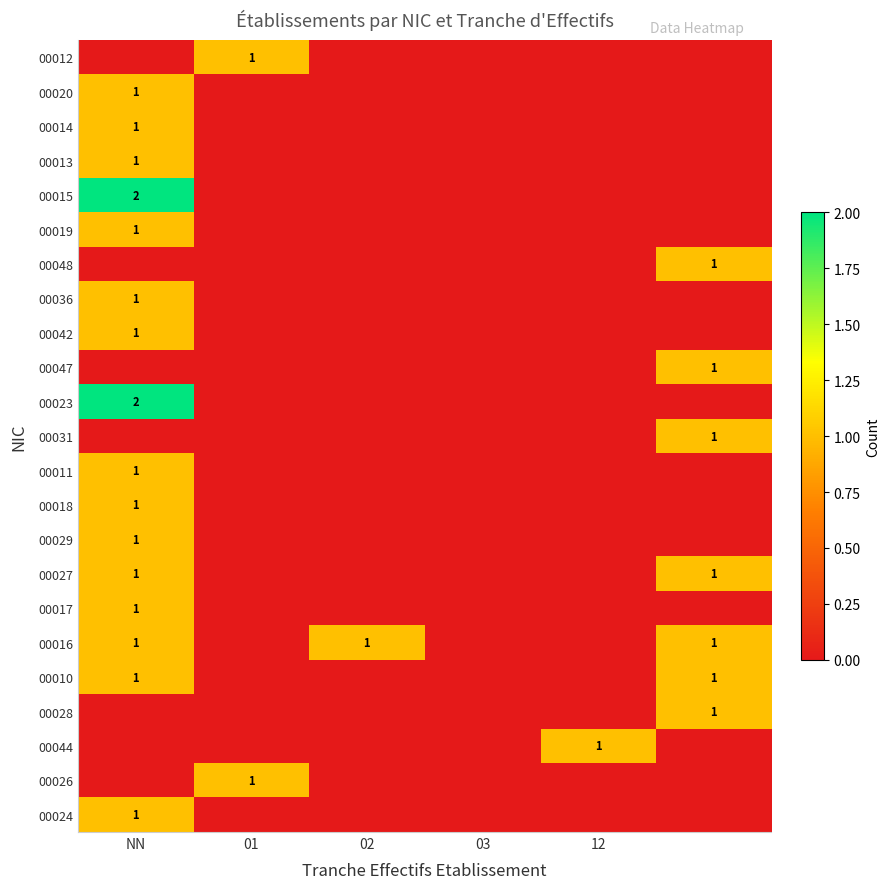

How many data points does each series have?

6